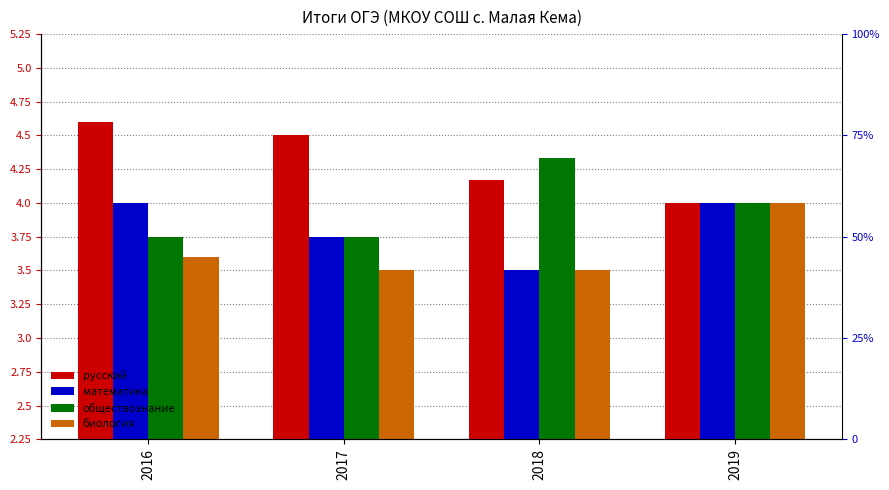

Rank the series by their average value, from lowest to highest.

биология, математика, обществознание, русский